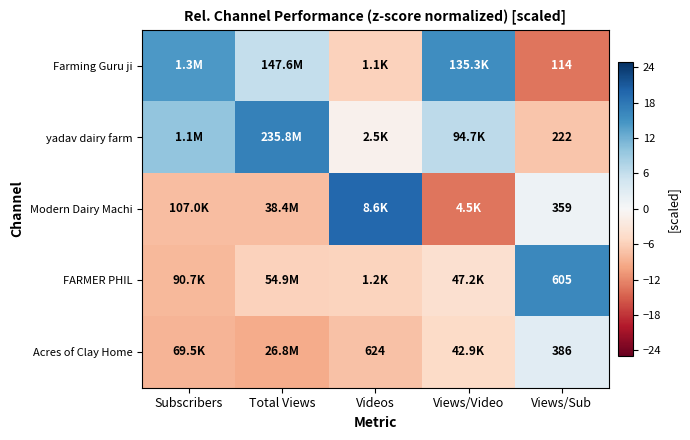

What is the lowest value of the yadav dairy farm series?

-6.9